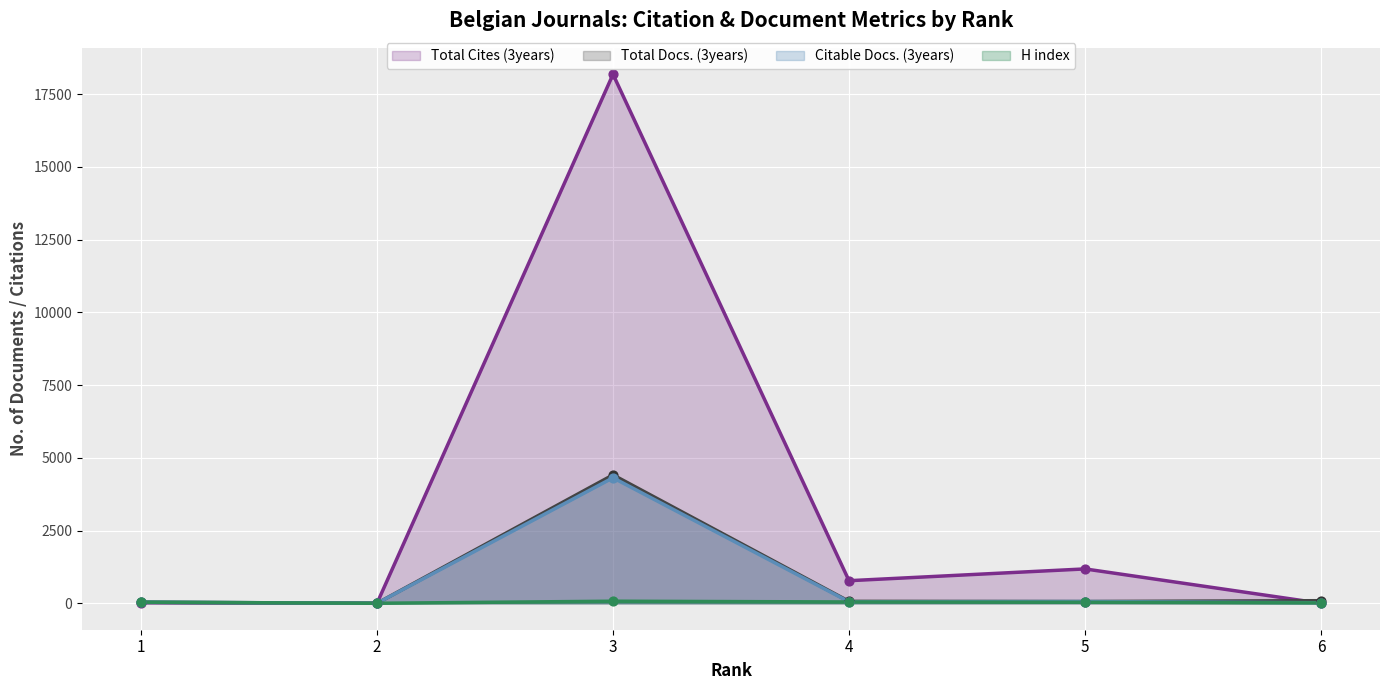

What is the total value across all series at 1?

134